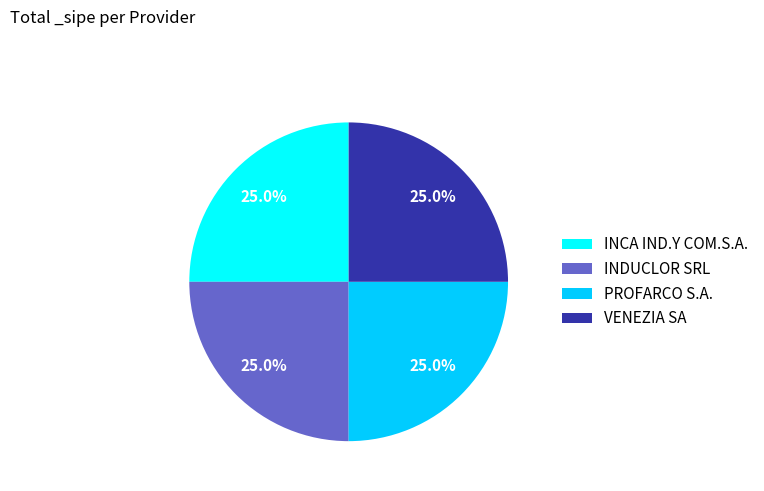

Is there a majority slice in this chart?

No